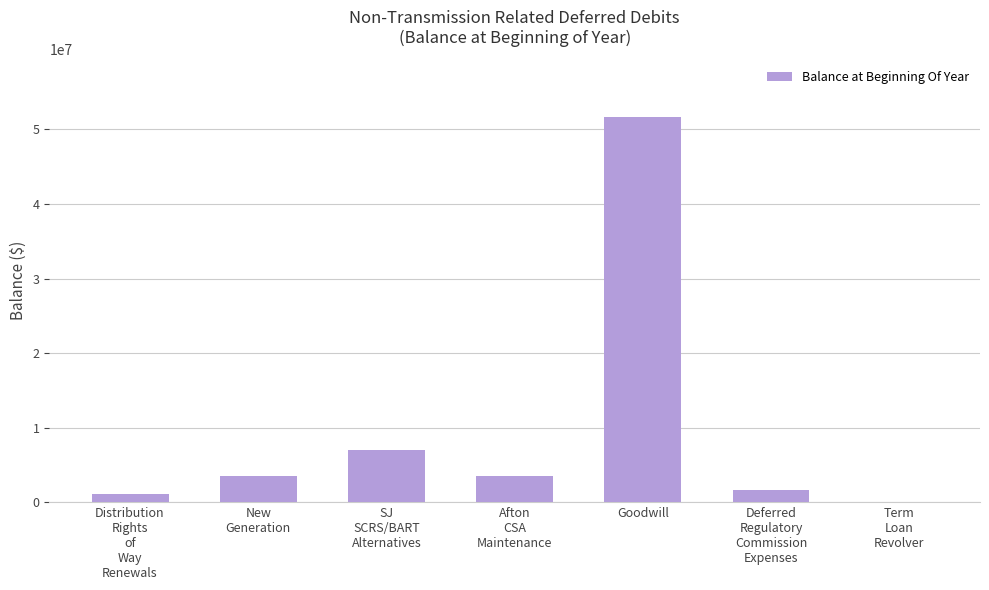

Between Term
Loan
Revolver and Distribution
Rights
of
Way
Renewals, which is larger?

Distribution
Rights
of
Way
Renewals